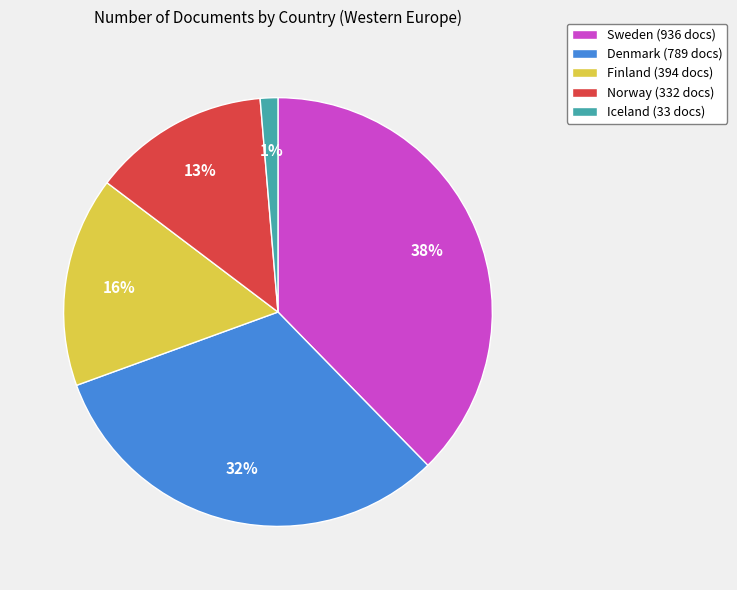

To the nearest percent, what portion does Denmark represent?

32%